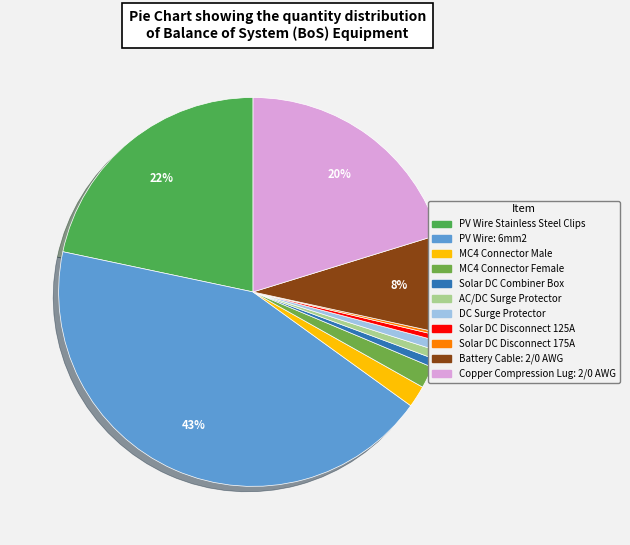

Which category has the smallest portion of the pie?

Solar DC Disconnect 175A